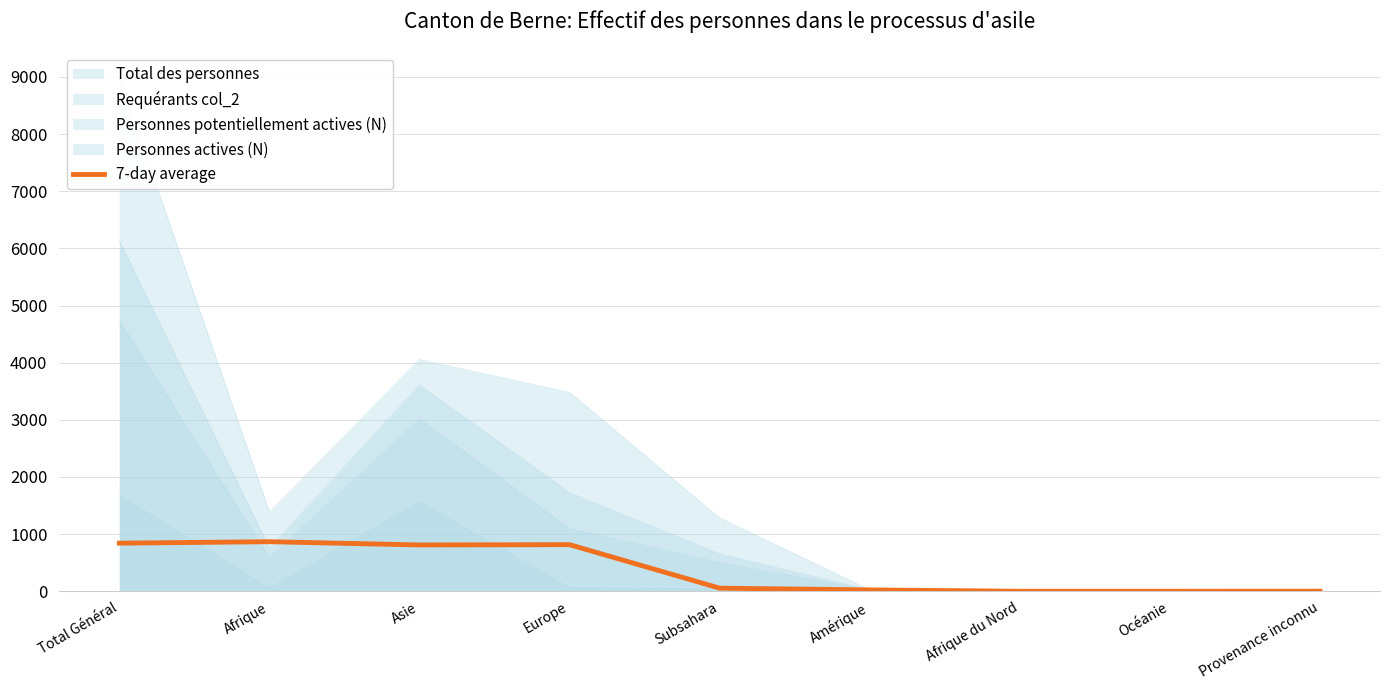

The value at Europe is 815.5. True or false?

True